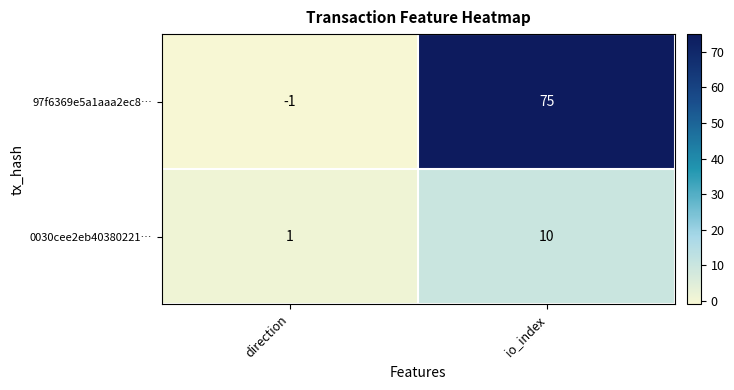

Which series has the largest range (max minus min)?

97f6369e5a1aaa2ec8…